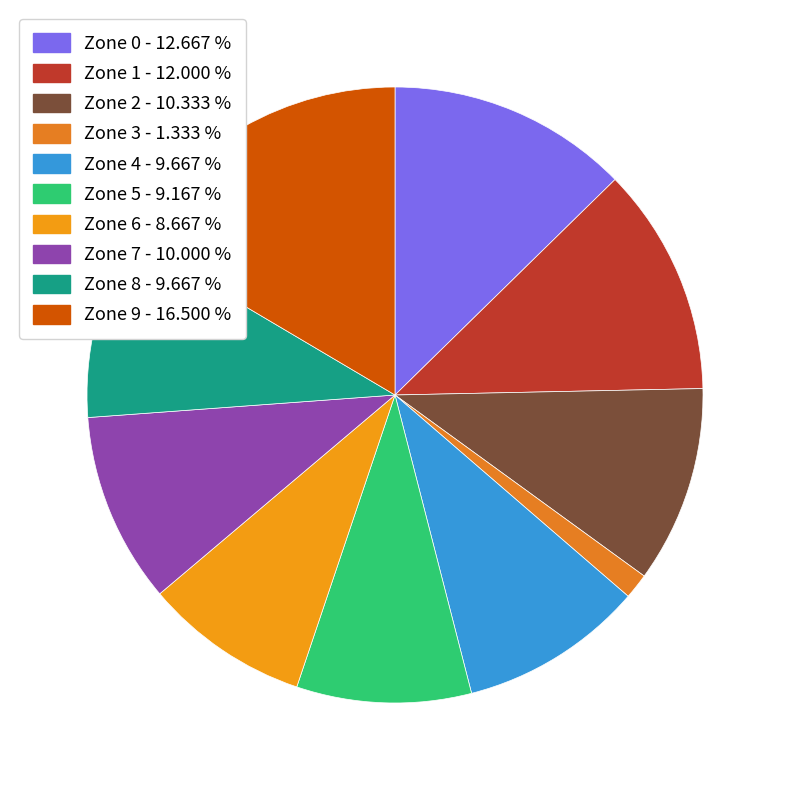

How many slices are in this pie chart?

10